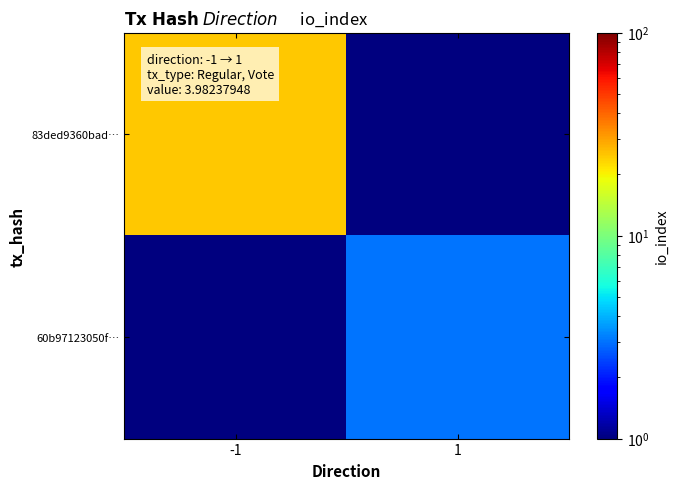

Which label corresponds to the largest value in the chart?

-1